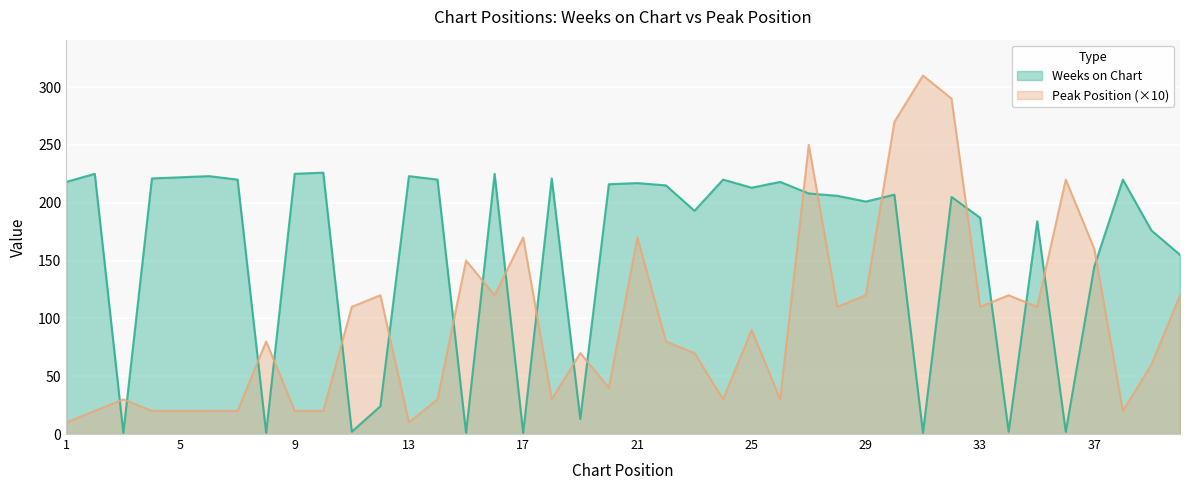

What value does the Weeks on Chart series have at 2?

225